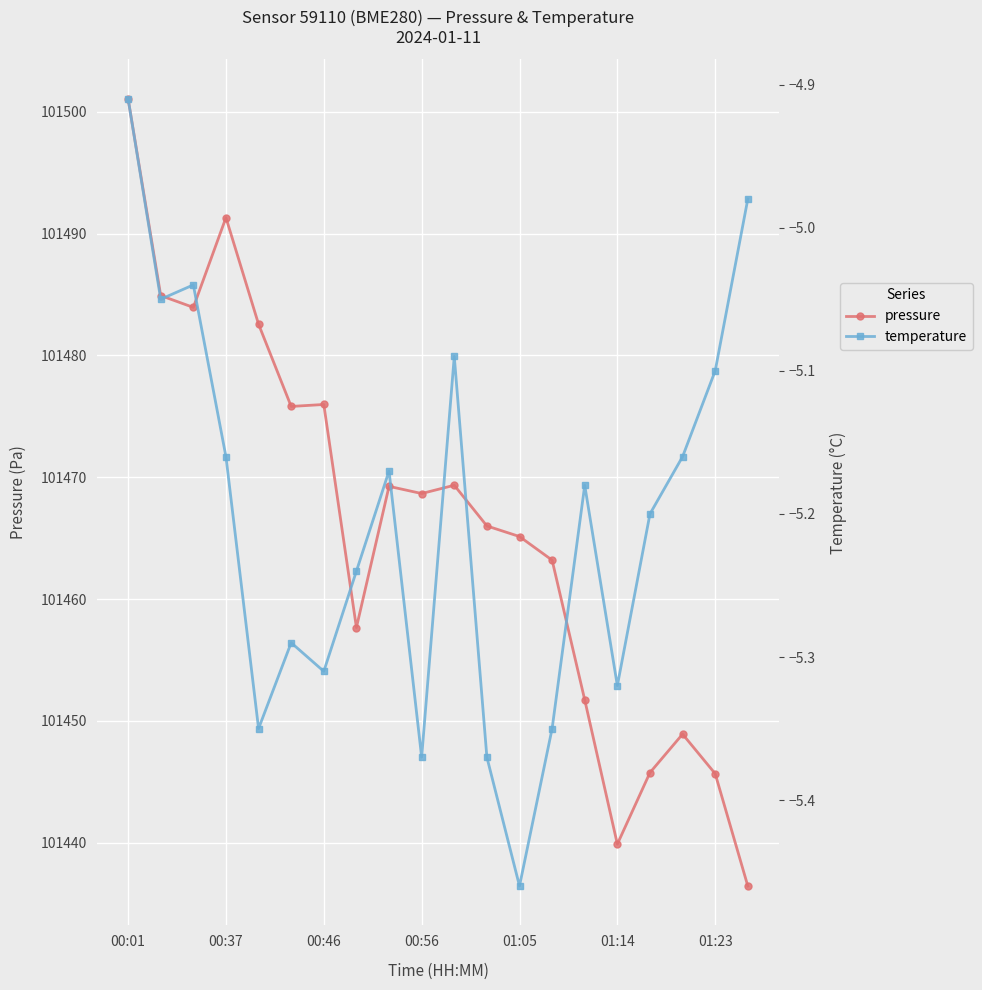

What is the value of the temperature point at the 12th from the left?

-5.4